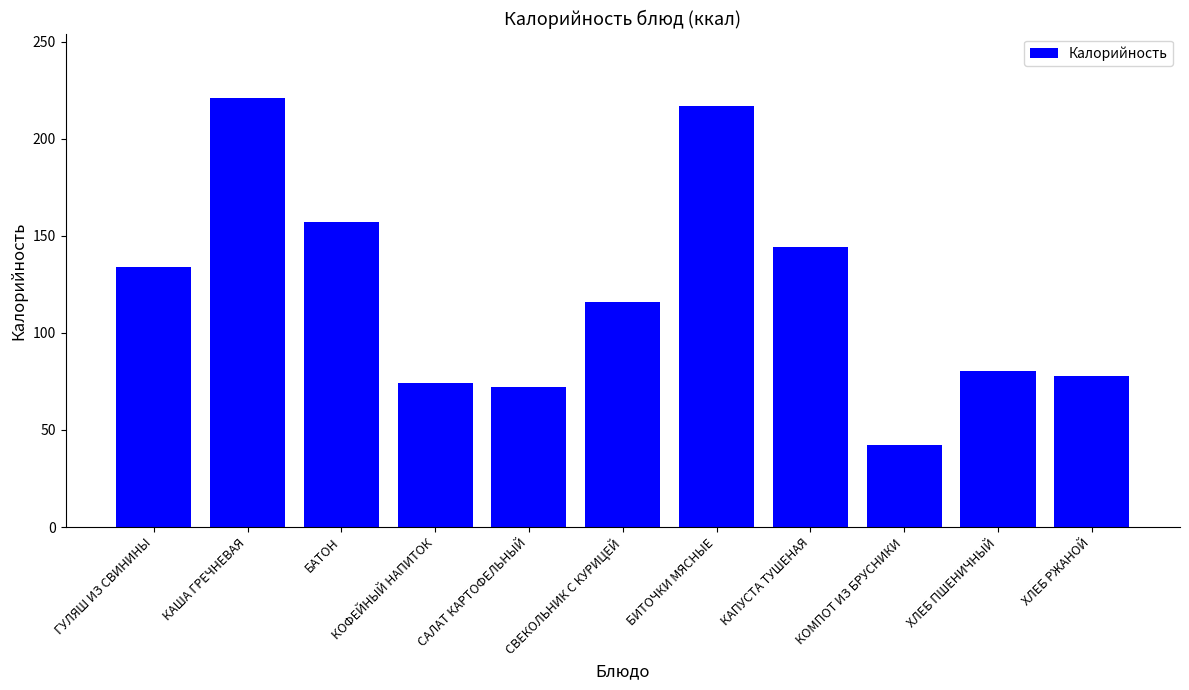

True or false: the data shows 38.1 at САЛАТ КАРТОФЕЛЬНЫЙ.

False